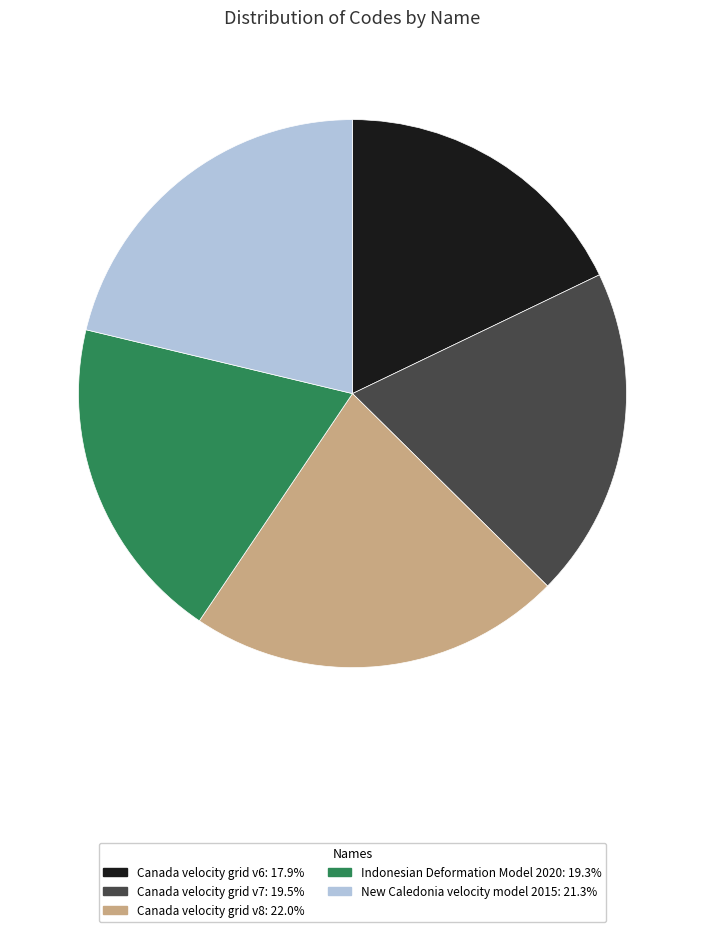

Is Canada velocity grid v7 the majority of the pie?

No